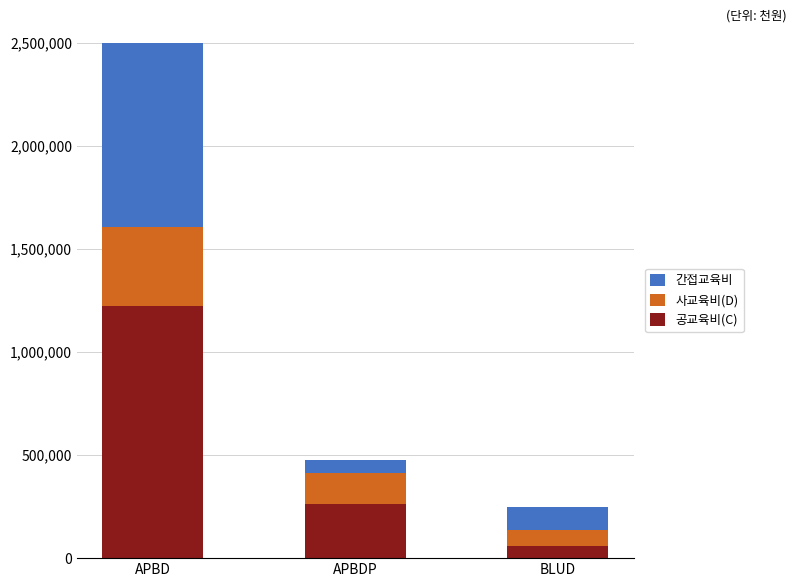

How many bars are there in total?

9